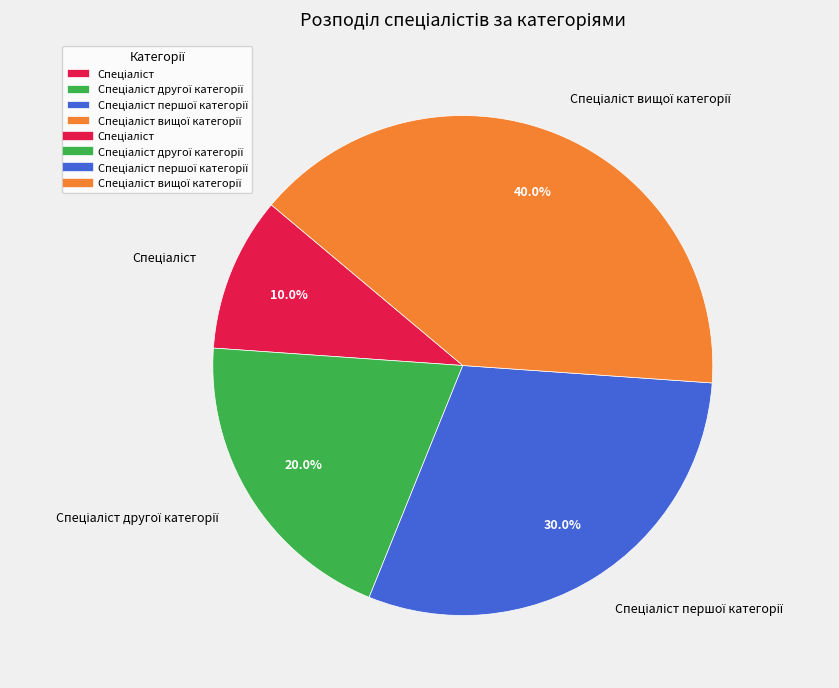

Is there a majority slice in this chart?

No